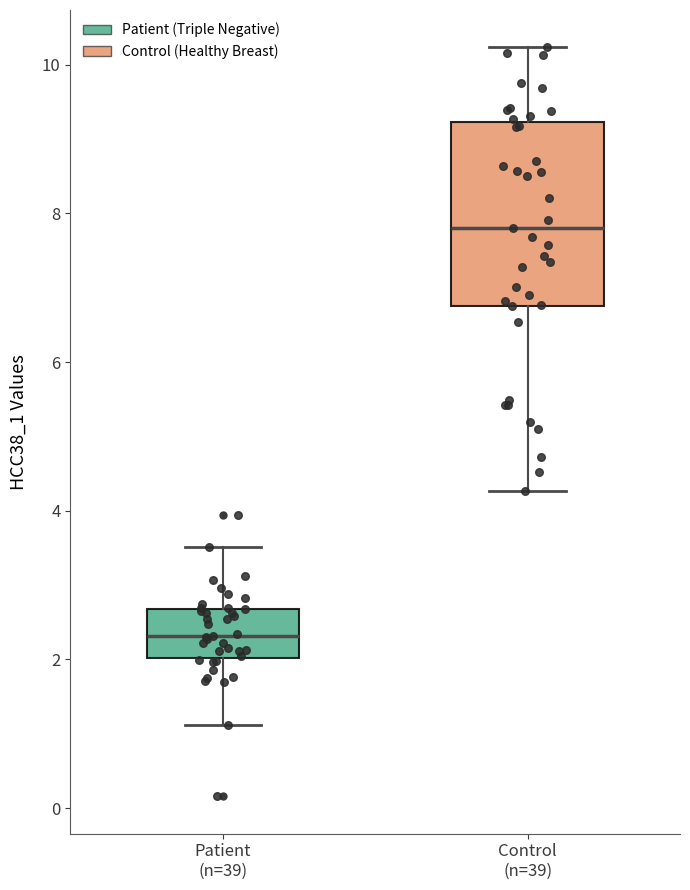

Reading left to right, read every box against the y-axis: the position of its median line, the range the box covers, and the ends of its whiskers. The values are not printed on the chart, so give them approximately, as read against the axis.

Patient (n=39): median 2.4, box 2.0 to 2.6, whiskers 1.2 to 3.6
Control (n=39): median 7.8, box 6.8 to 9.2, whiskers 4.2 to 10.2